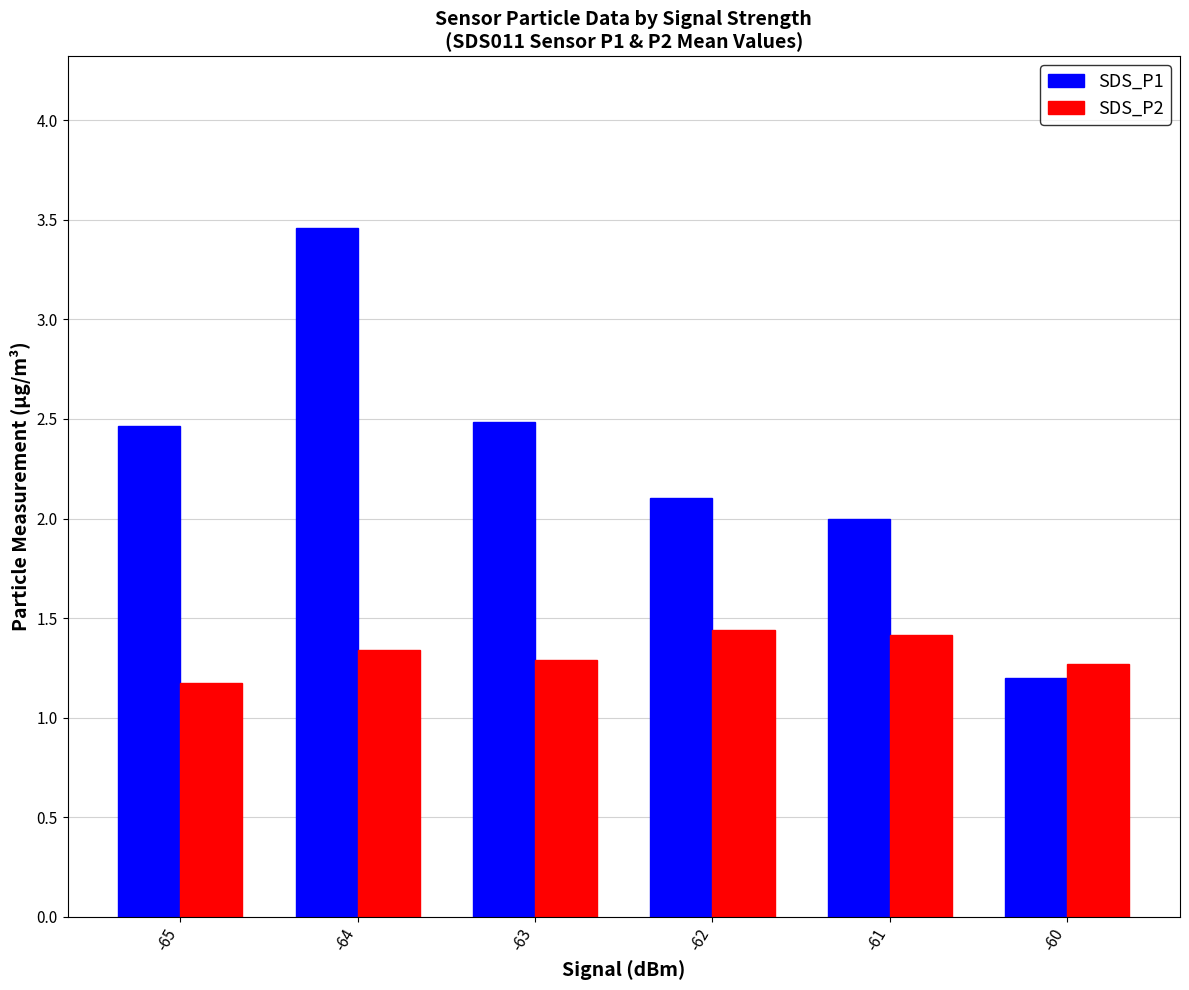

What is the value of the SDS_P2 bar at the 1st from the left?

1.2